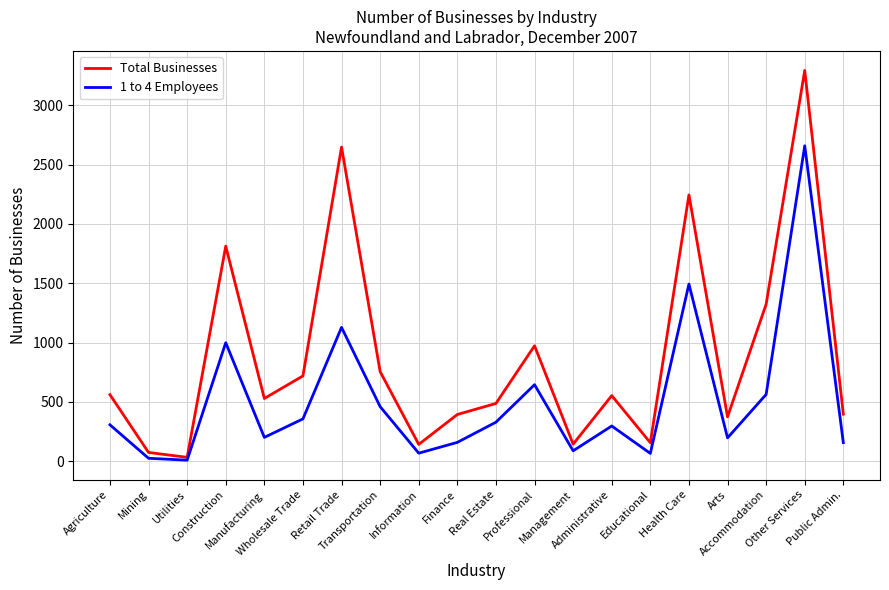

Which series has the largest total across all categories?

Total Businesses